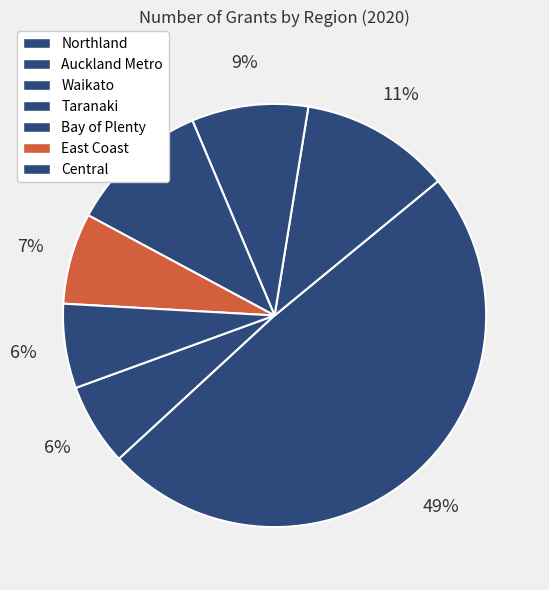

Which slice is the largest?

Auckland Metro